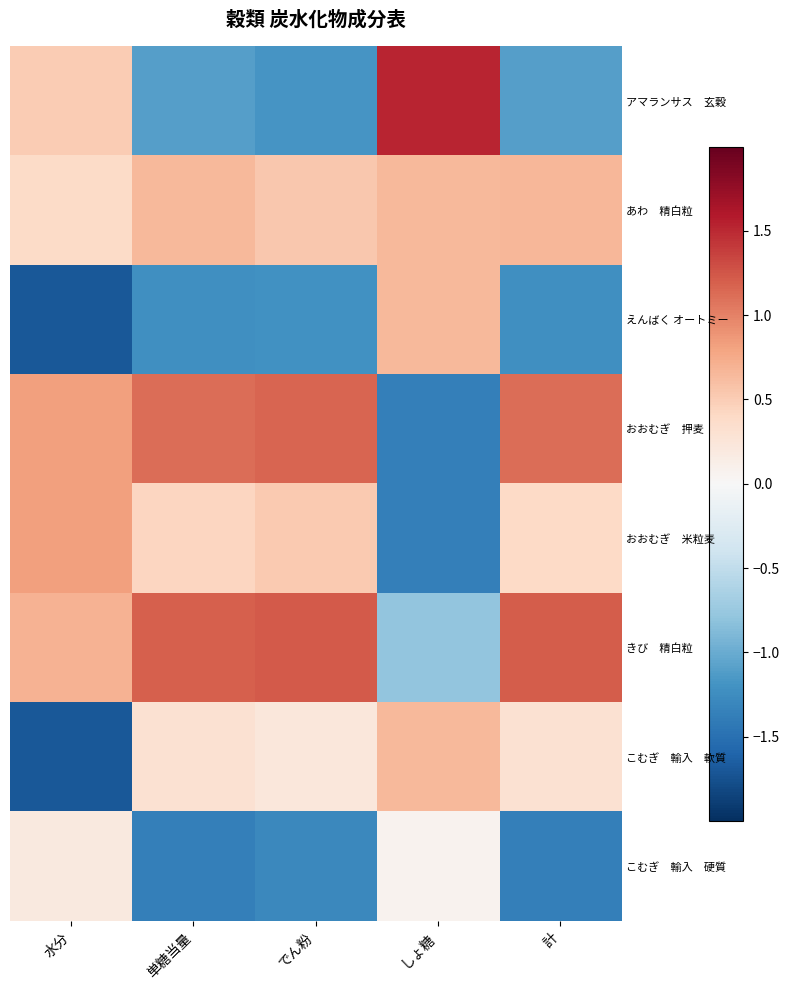

Which series has the largest total across all categories?

きび 精白粒